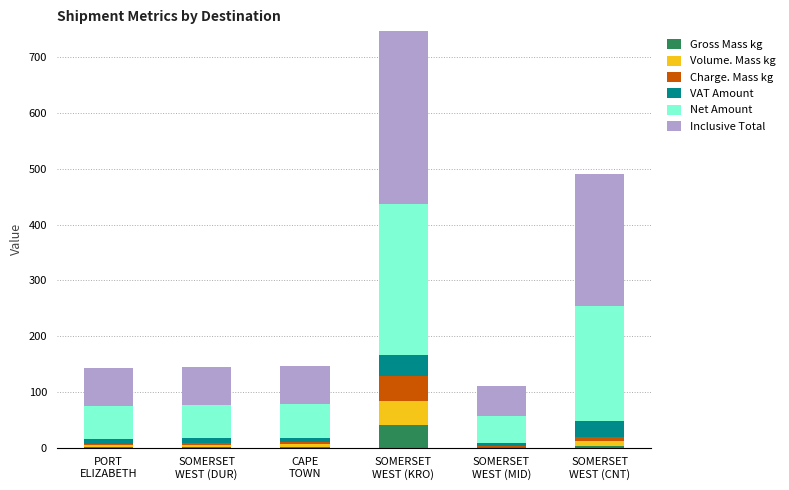

Are the bars horizontal?

No